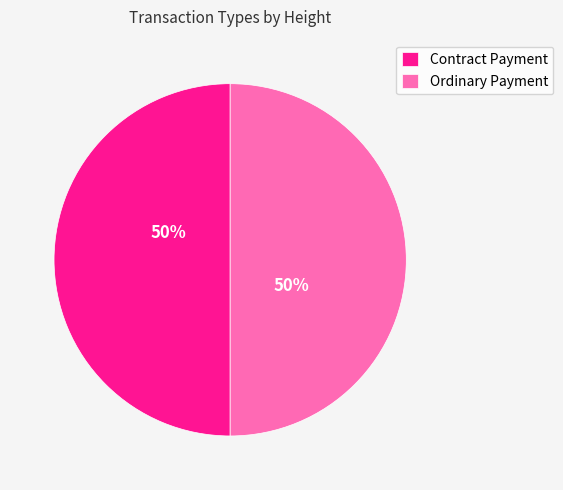

Is it true that Contract Payment is 41% of the pie?

False